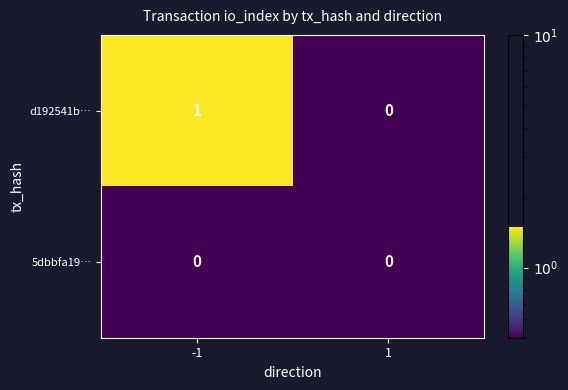

Rank the series at -1 from highest to lowest value.

d192541b…, 5dbbfa19…